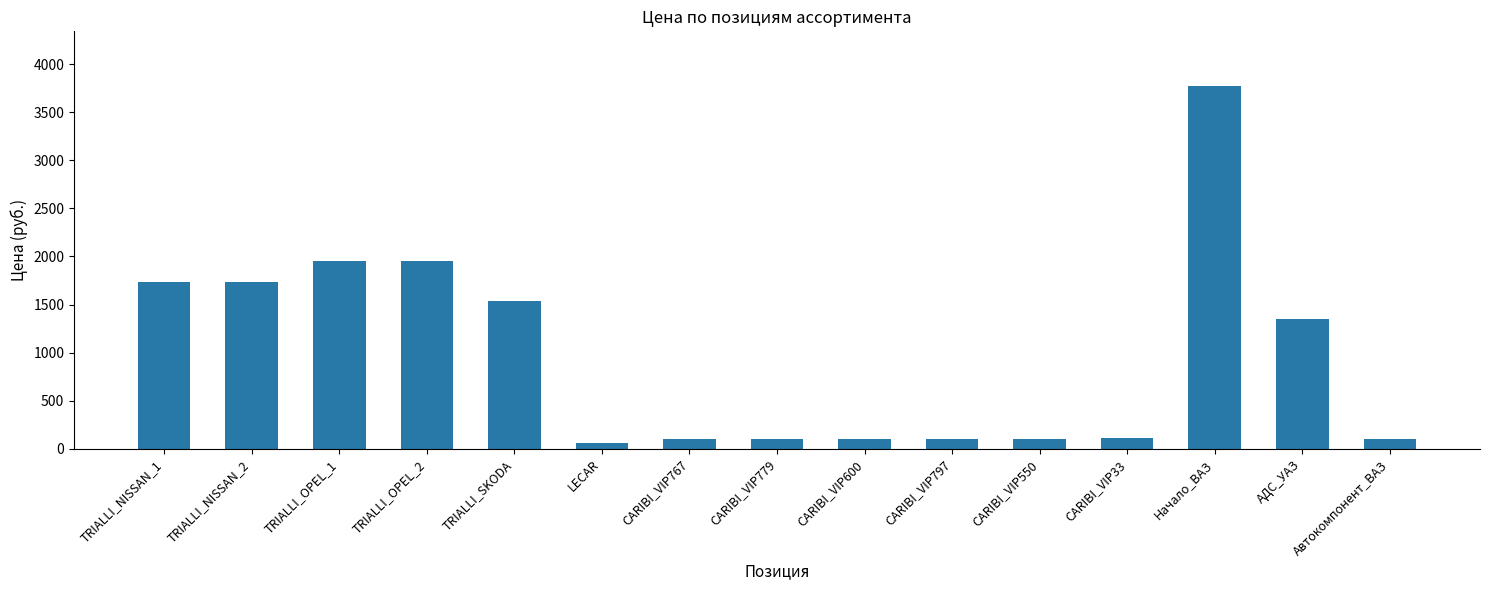

What is the maximum value shown in the chart?

3775.0